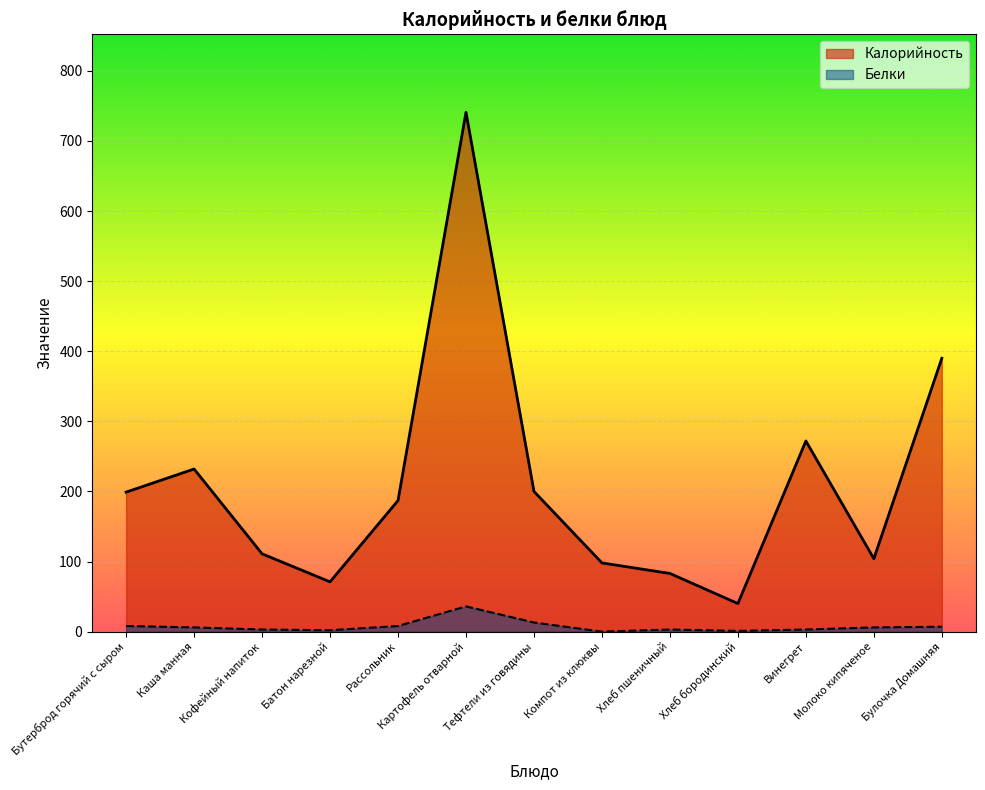

At which category is the sum across all series the highest?

Картофель отварной